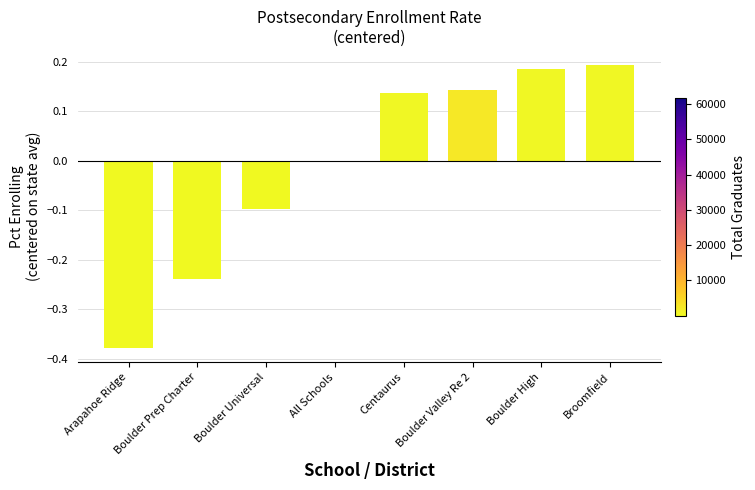

What is the change in value from Boulder Prep Charter to Broomfield?

+0.4